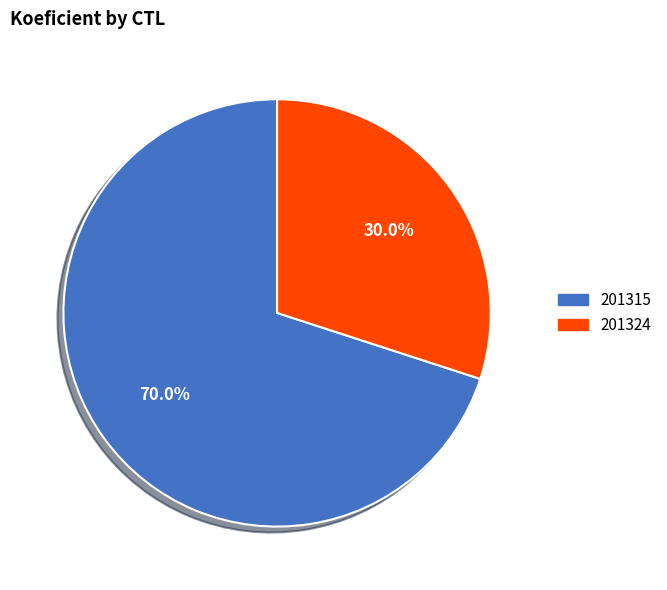

Approximately how many times larger is the value at 201324 compared to 201315?

0.4